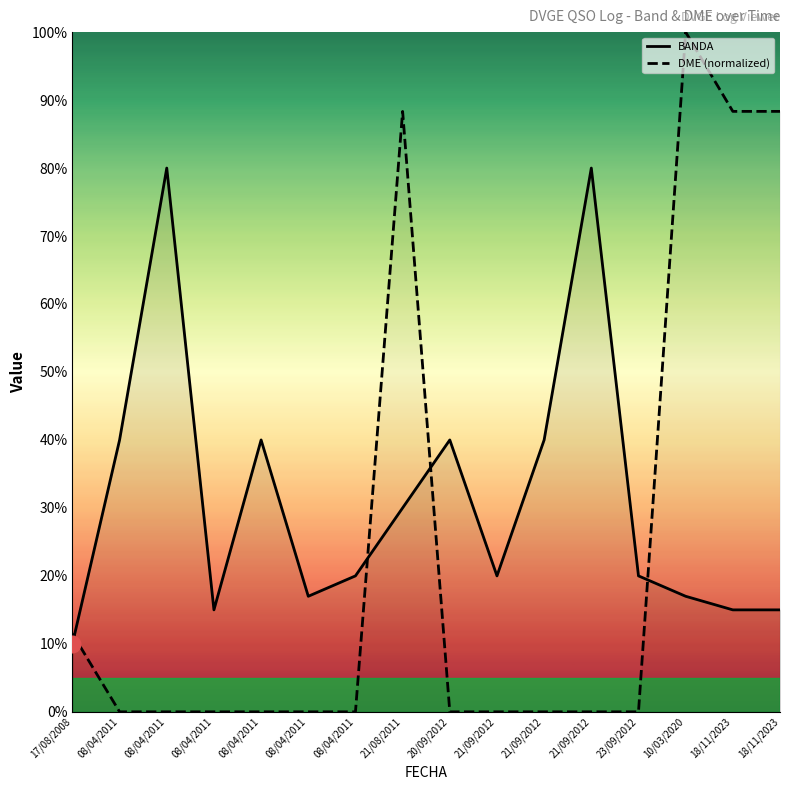

At how many categories does at least one series exceed 52?

6